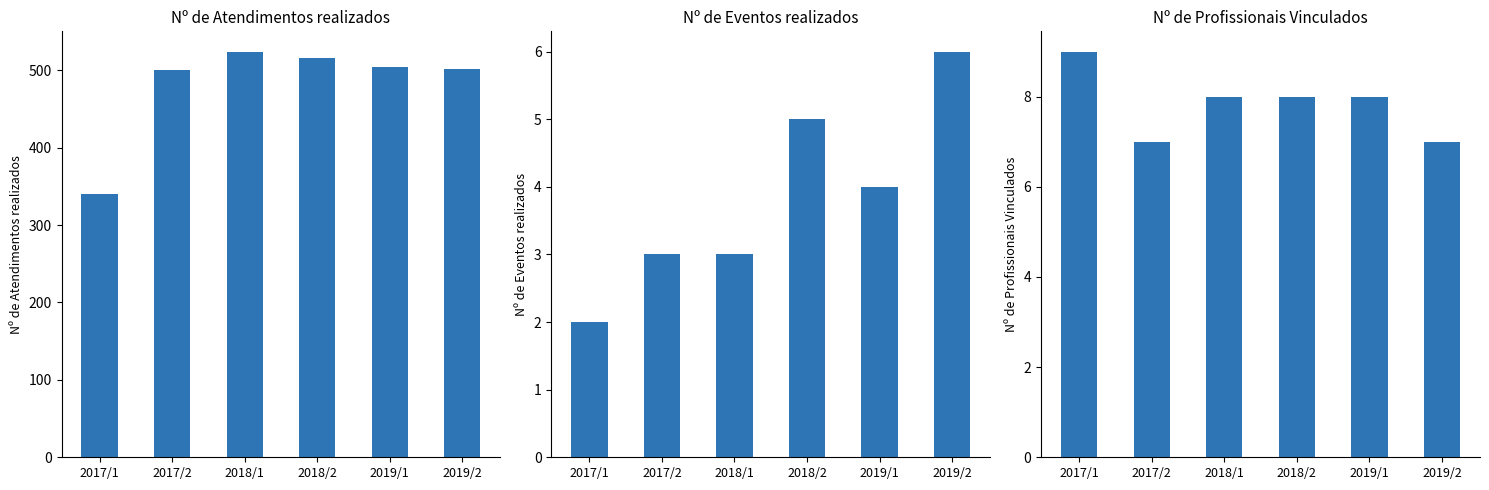

What is the approximate value of Nº de Atendimentos realizados at 2019/2, to the nearest 10?

500